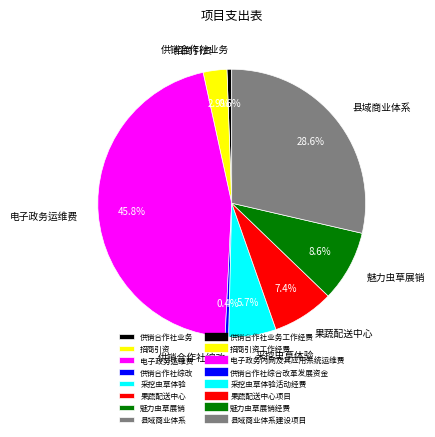

Does any single category account for the majority?

No